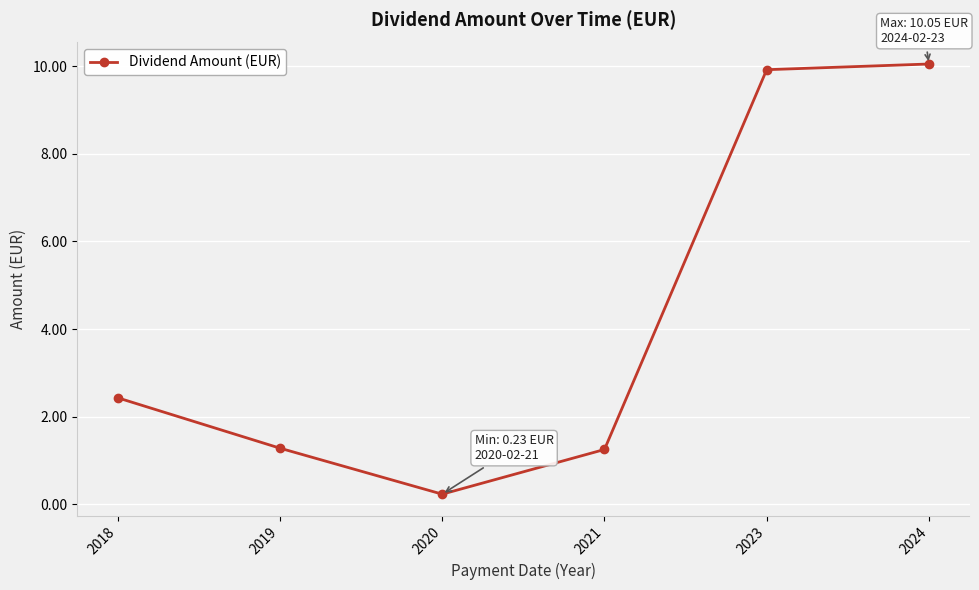

The value at 2020 is 0.2. True or false?

True